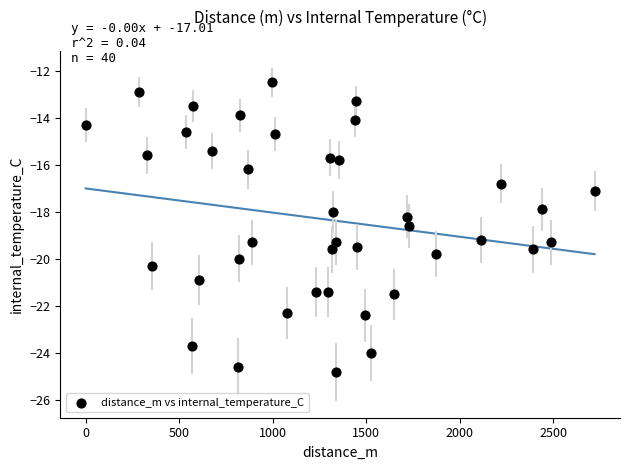

What is the range of X values (max minus min)?

2720.2